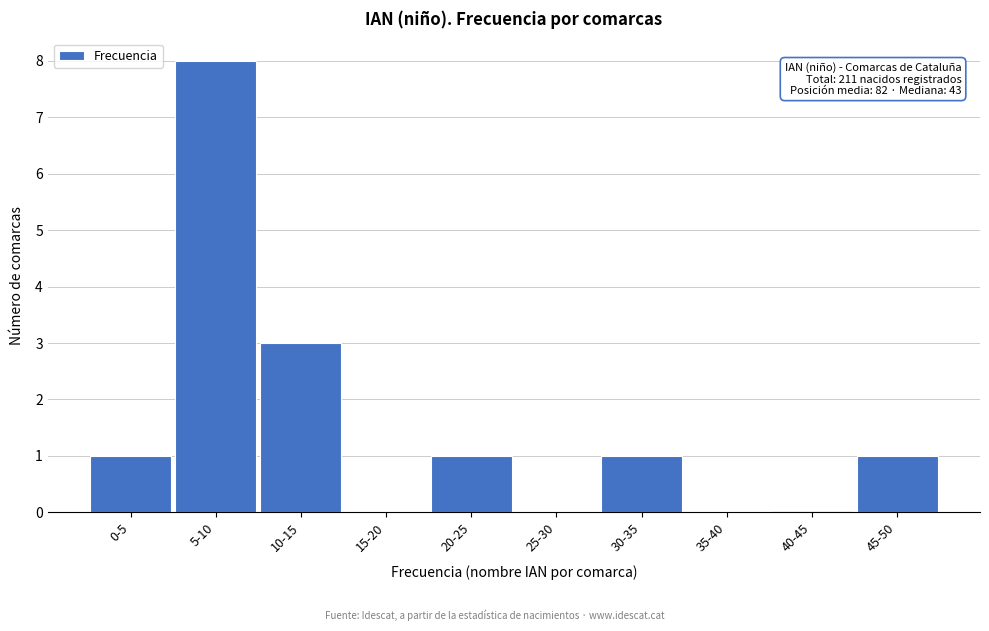

Reading left to right, what are all the values shown in this chart?

0-5=1	5-10=8	10-15=3	15-20=0	20-25=1	25-30=0	30-35=1	35-40=0	40-45=0	45-50=1